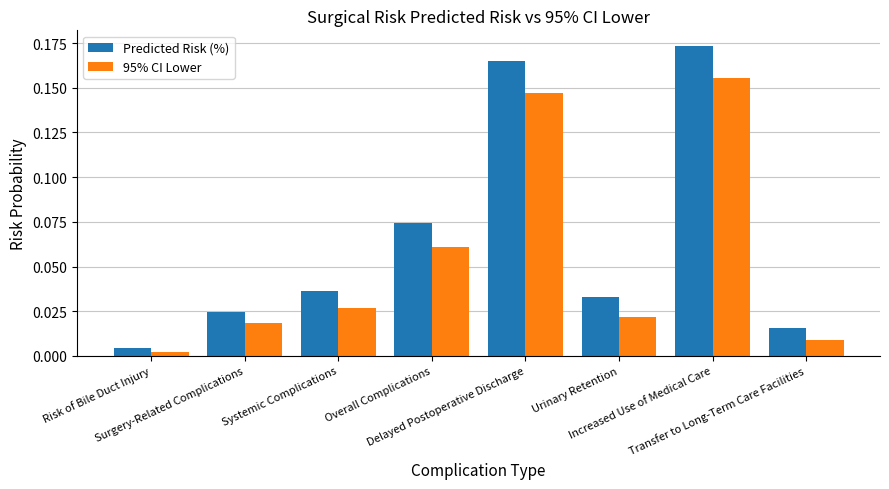

Which category has the highest value across all series?

Increased Use of Medical Care